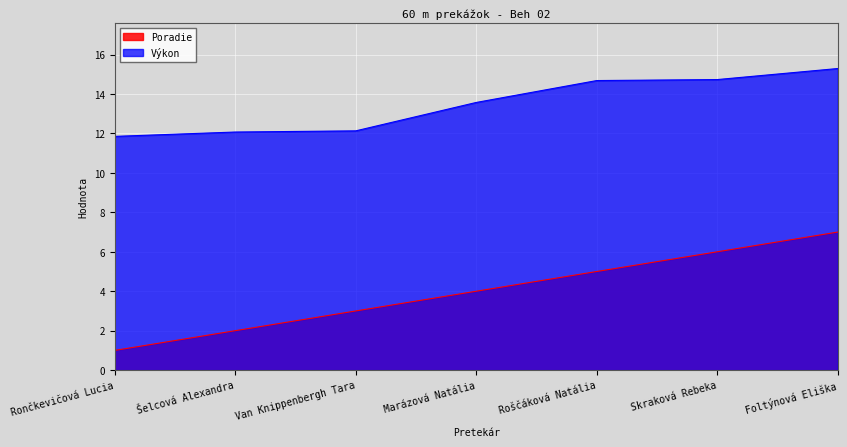

What is the value of the Výkon point at the 2nd from the left?

12.1